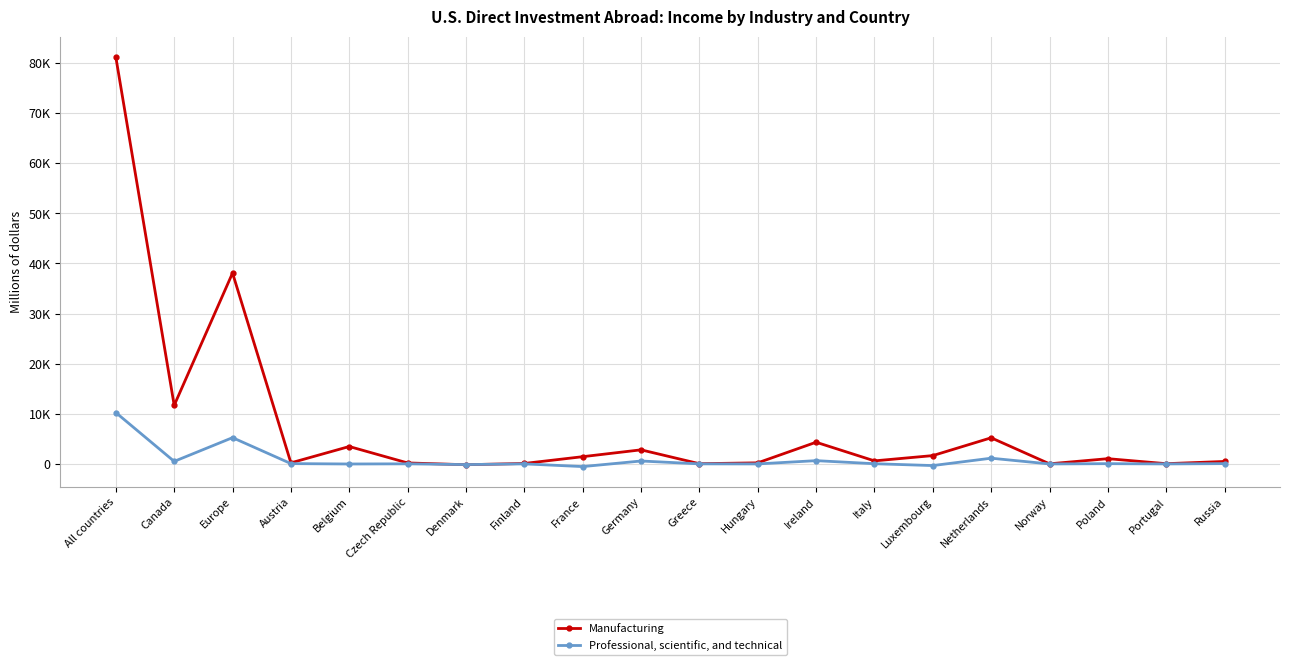

Is this an area chart (filled region under the line)?

No